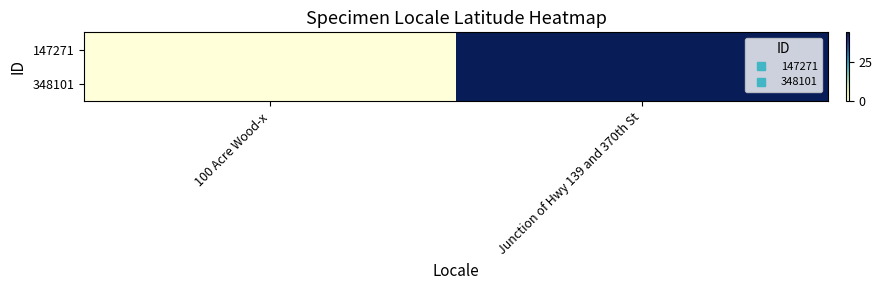

Rank the series by their maximum value, from lowest to highest.

147271, 348101